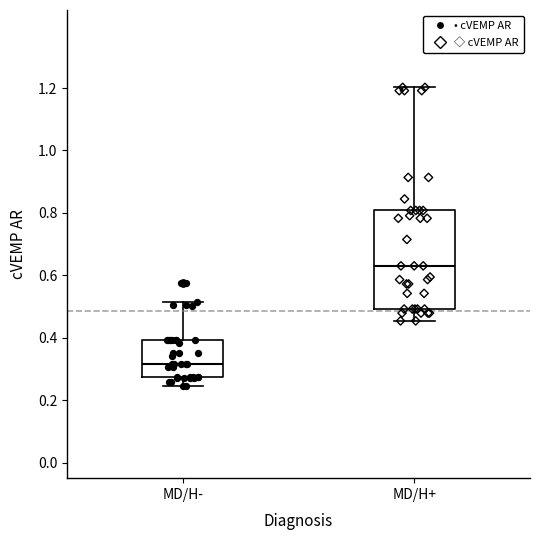

Reading left to right, read every box against the y-axis: the position of its median line, the range the box covers, and the ends of its whiskers. The values are not printed on the chart, so give them approximately, as read against the axis.

MD/H-: median 0.32, box 0.28 to 0.40, whiskers 0.24 to 0.52
MD/H+: median 0.64, box 0.50 to 0.80, whiskers 0.46 to 1.20